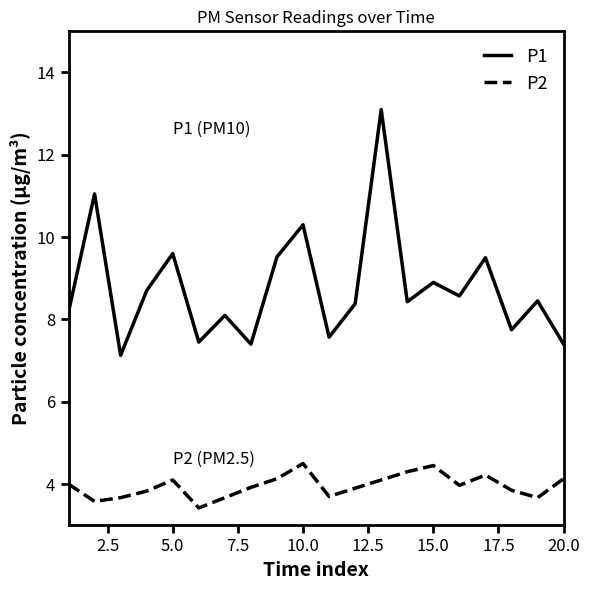

What is the maximum value shown in the chart?

13.1